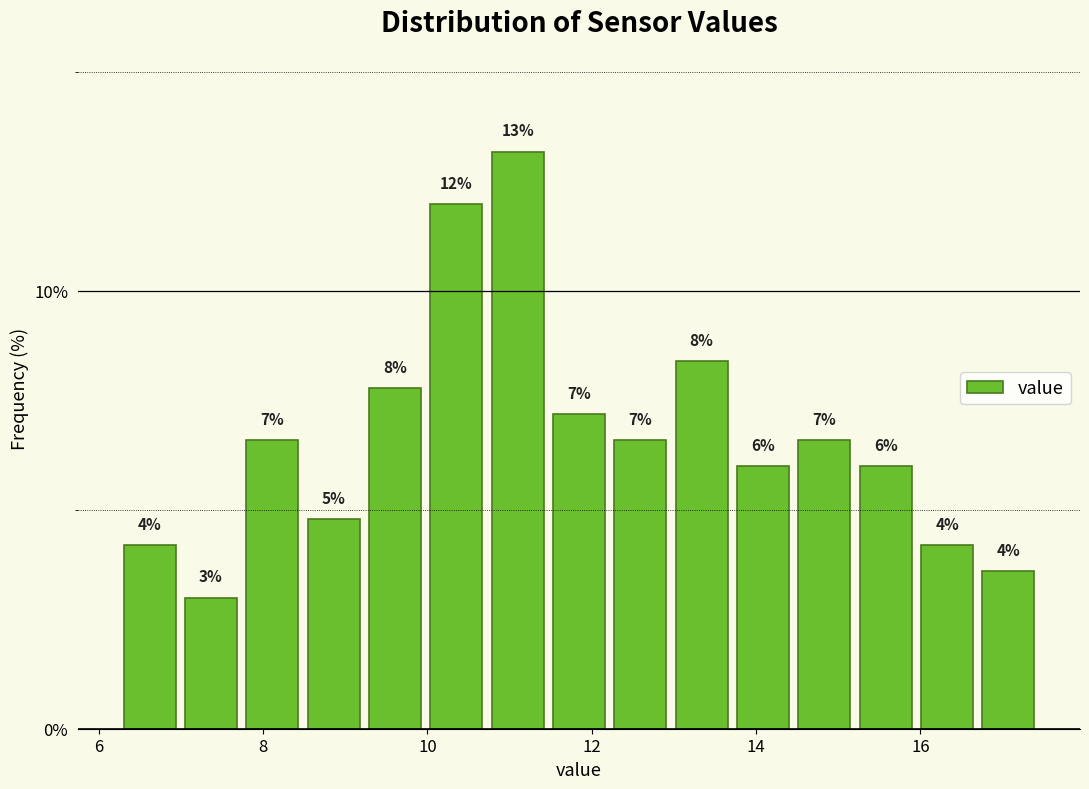

Around what value on the x-axis is the tallest bar? Give the approximate position of its centre, as read against the axis.

11.0